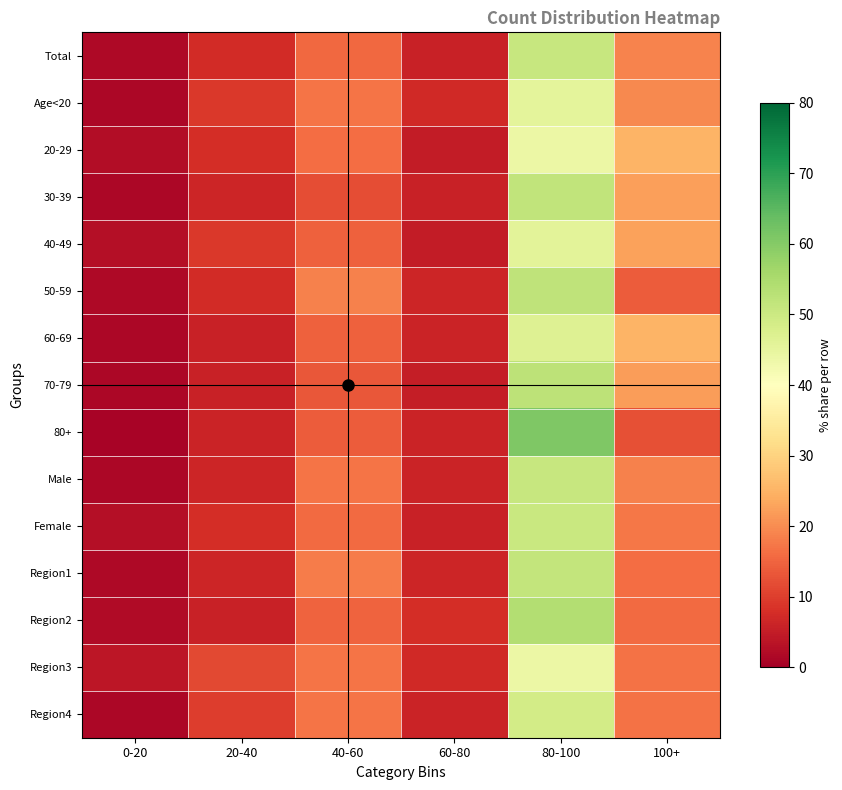

Reading right to left, extract all data points from this chart.

Total: 100+=19.0	80-100=50.8	60-80=5.8	40-60=15.3	20-40=7.3	0-20=1.8
Age<20: 100+=19.6	80-100=45.4	60-80=7.2	40-60=17.2	20-40=9.2	0-20=1.5
20-29: 100+=25.2	80-100=44.1	60-80=4.9	40-60=16.1	20-40=7.5	0-20=2.3
30-39: 100+=22.5	80-100=51.9	60-80=5.9	40-60=12.0	20-40=6.5	0-20=1.3
40-49: 100+=22.8	80-100=45.9	60-80=5.0	40-60=14.4	20-40=9.3	0-20=2.7
50-59: 100+=13.9	80-100=52.1	60-80=6.3	40-60=18.5	20-40=7.5	0-20=1.7
60-69: 100+=25.2	80-100=46.6	60-80=6.1	40-60=14.7	20-40=5.9	0-20=1.5
70-79: 100+=22.0	80-100=52.3	60-80=5.2	40-60=13.3	20-40=5.7	0-20=1.5
80+: 100+=12.4	80-100=60.7	60-80=6.0	40-60=13.9	20-40=6.1	0-20=0.8
Male: 100+=18.6	80-100=50.7	60-80=6.0	40-60=17.0	20-40=6.4	0-20=1.4
Female: 100+=17.5	80-100=50.6	60-80=5.7	40-60=15.8	20-40=7.7	0-20=2.7
Region1: 100+=16.0	80-100=51.5	60-80=6.3	40-60=18.1	20-40=6.3	0-20=1.7
Region2: 100+=15.7	80-100=54.0	60-80=7.6	40-60=15.0	20-40=5.8	0-20=1.9
Region3: 100+=16.6	80-100=43.8	60-80=7.1	40-60=17.1	20-40=11.6	0-20=3.8
Region4: 100+=16.7	80-100=48.9	60-80=6.2	40-60=16.9	20-40=9.7	0-20=1.5